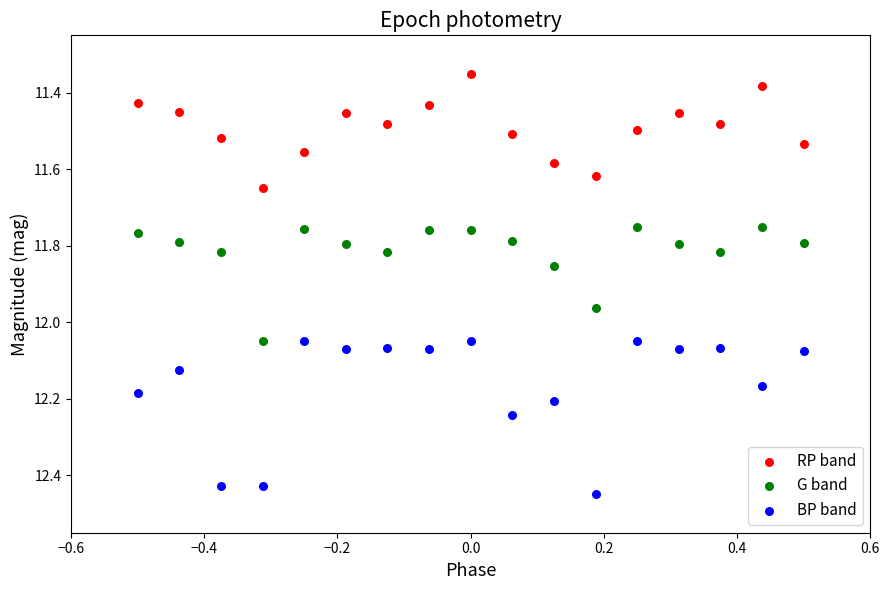

Across all data points, what is the range of X values (max minus min)?

1.0